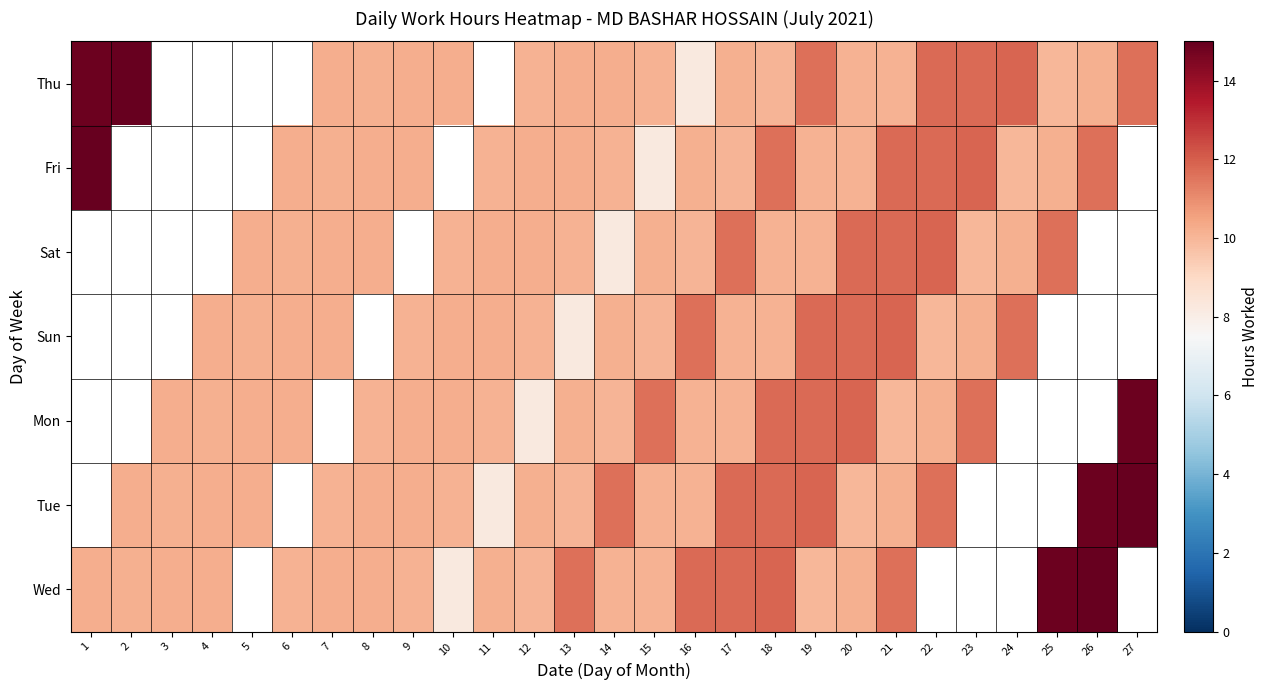

At which label does Thu first exceed 10?

1